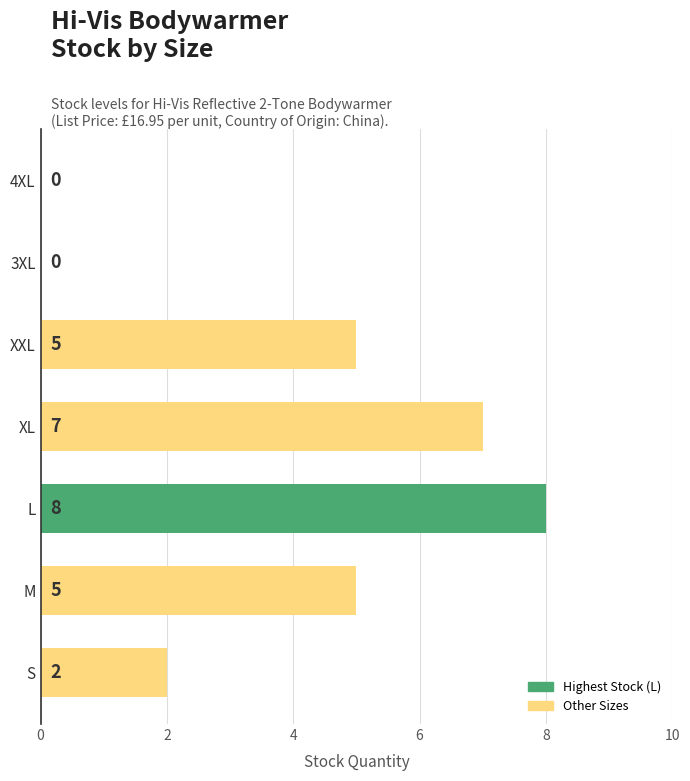

What is the maximum value shown in the chart?

8